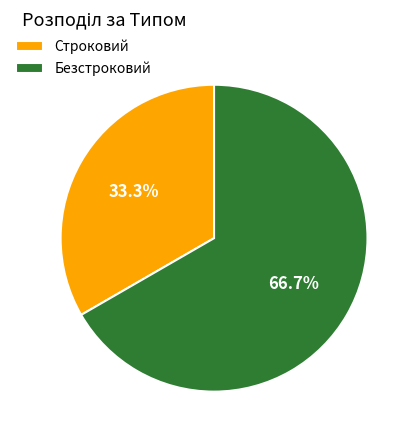

What is the smallest slice in the pie chart?

Строковий